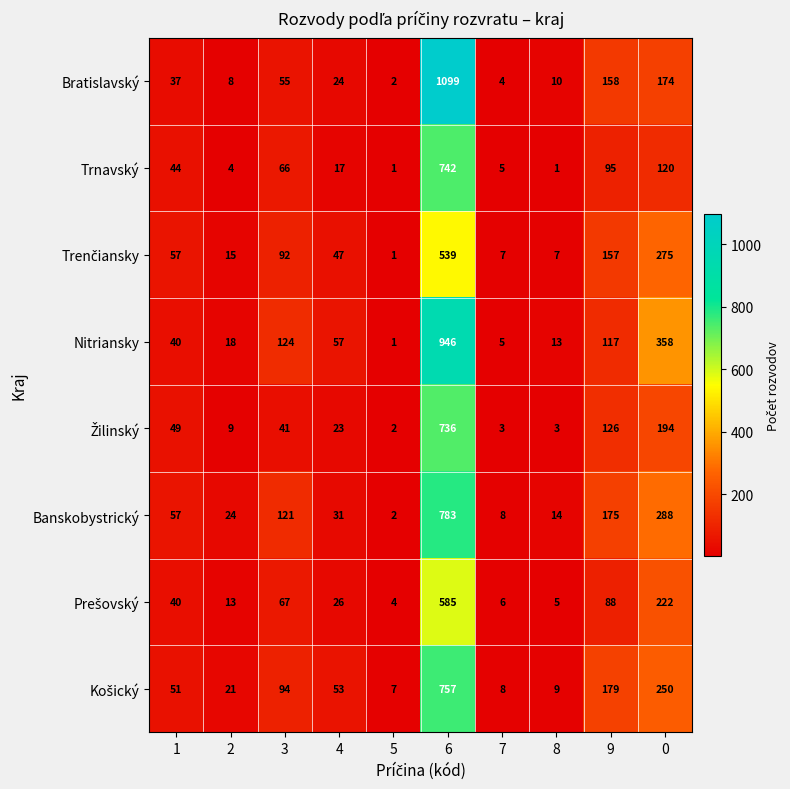

What is the sum of the Bratislavský values at 0 and 4?

198